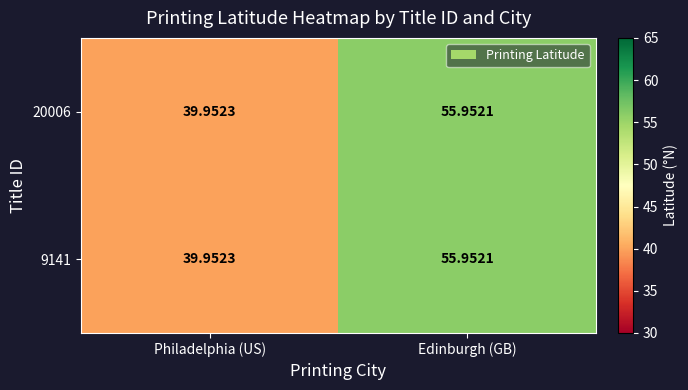

At which category is the sum across all series the highest?

Edinburgh (GB)